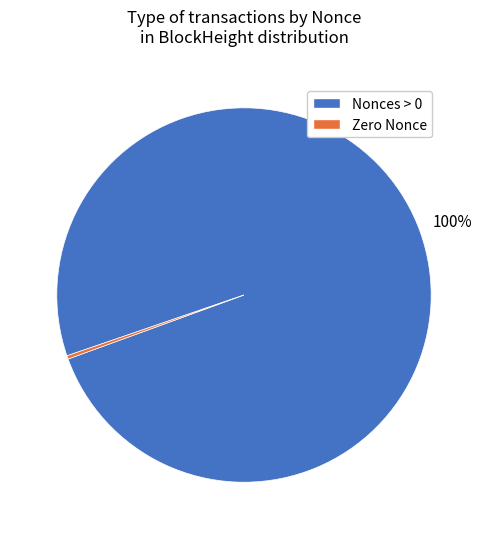

How many slices are in this pie chart?

2